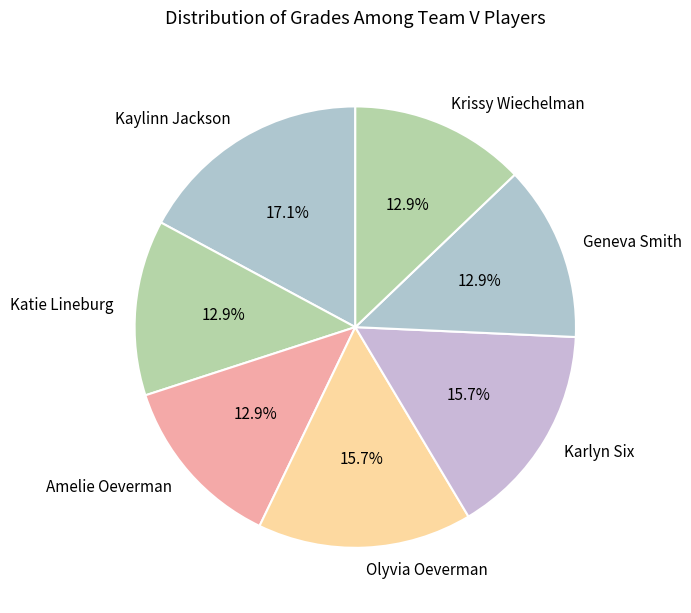

Which slice is the largest?

Kaylinn Jackson